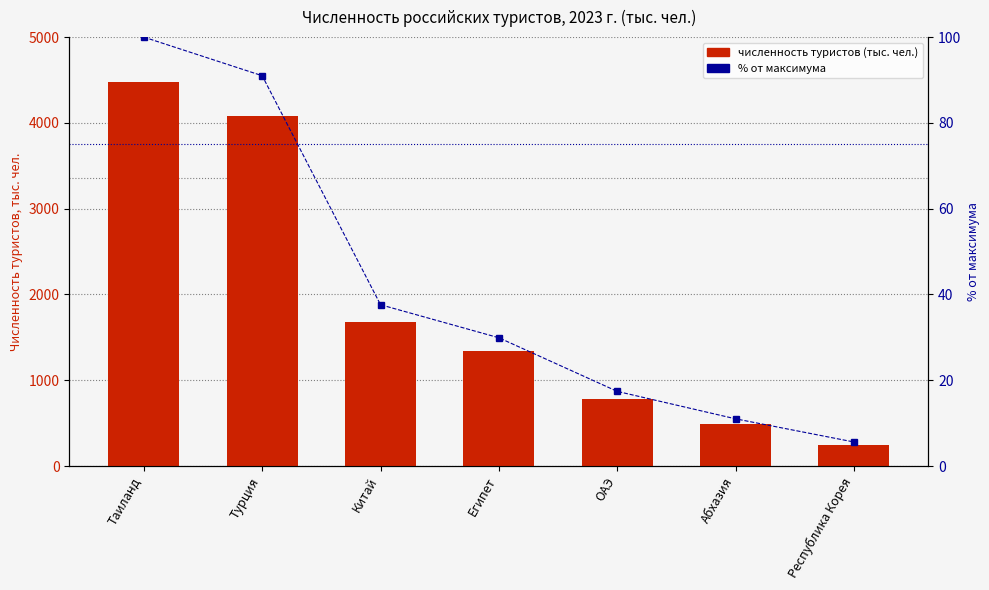

Is it true that % от максимума equals 15.5 at Абхазия?

False